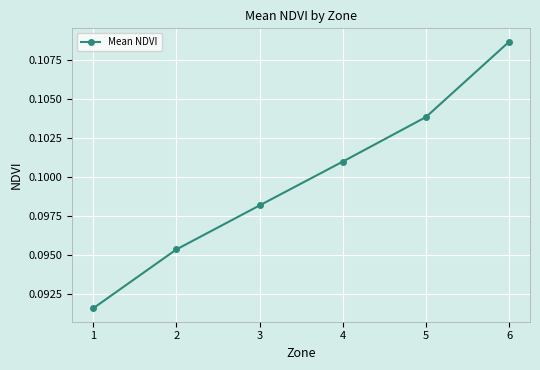

True or false: the data has more than 0 interior local peaks.

False